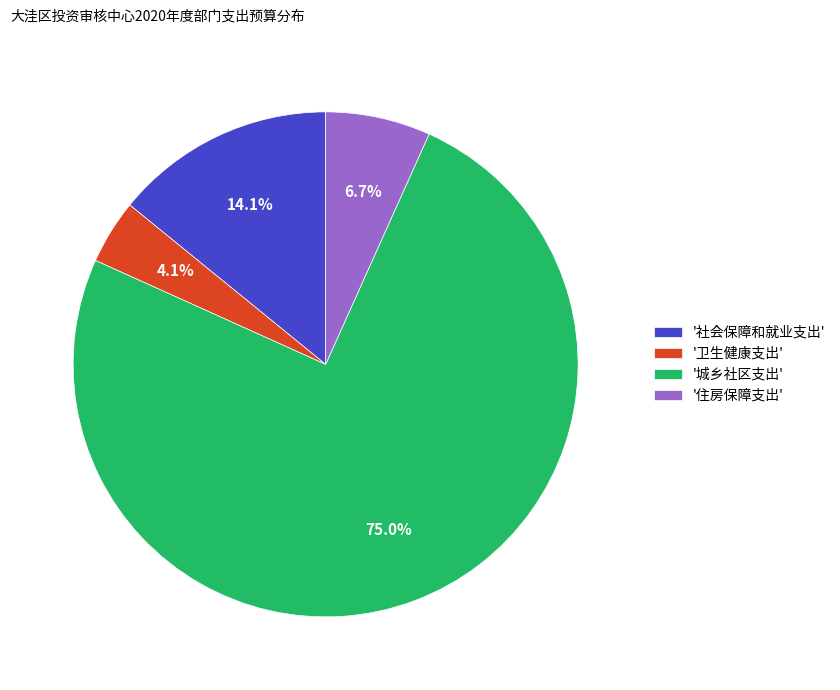

Count the number of slices in the pie.

4